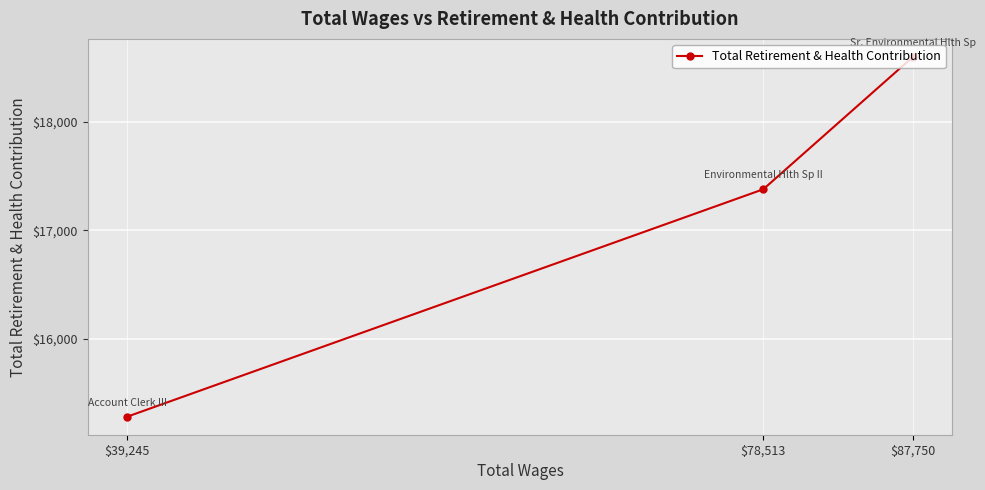

Rank the categories by value from highest to lowest.

$87,750, $78,513, $39,245